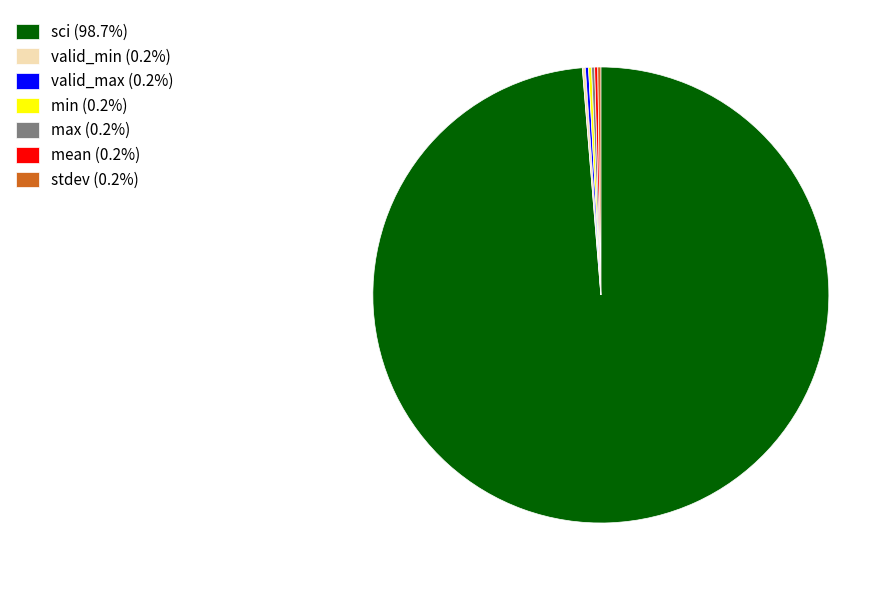

Is there any slice that represents more than half of the pie?

Yes